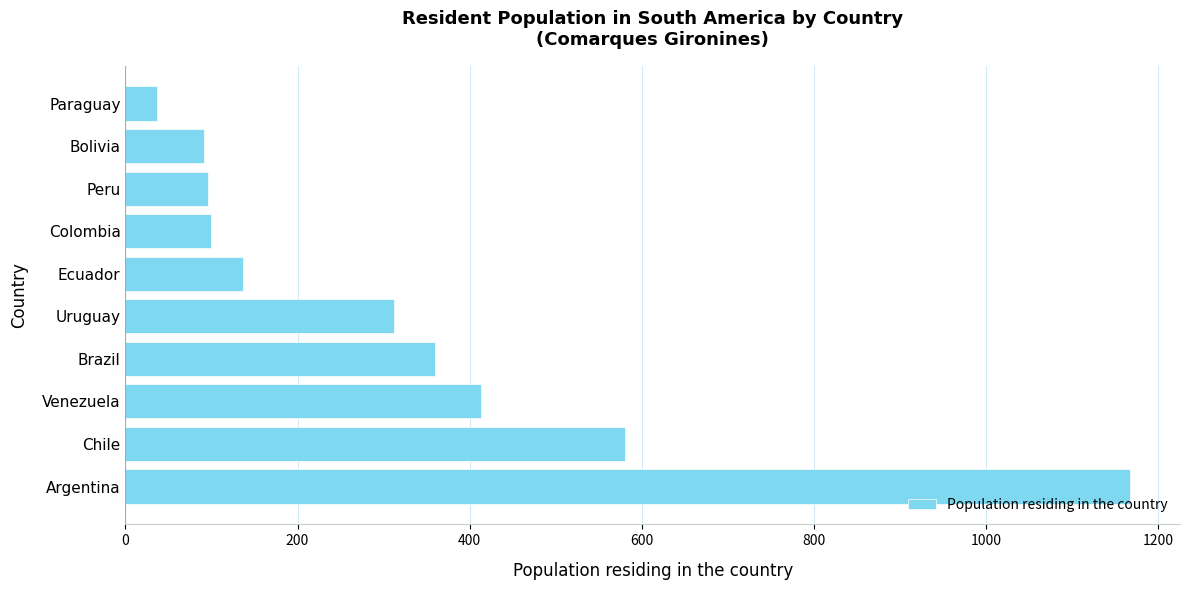

The value at Venezuela is 655. True or false?

False